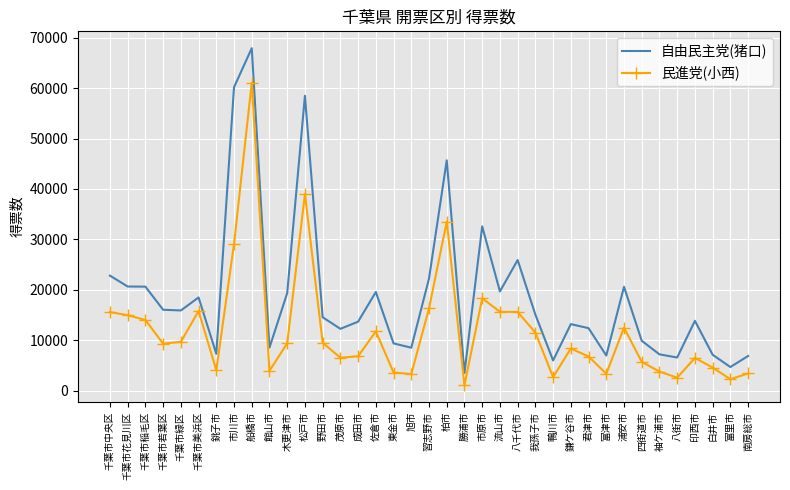

True or false: 民進党(小西) has a value of 4411 at 成田市.

False